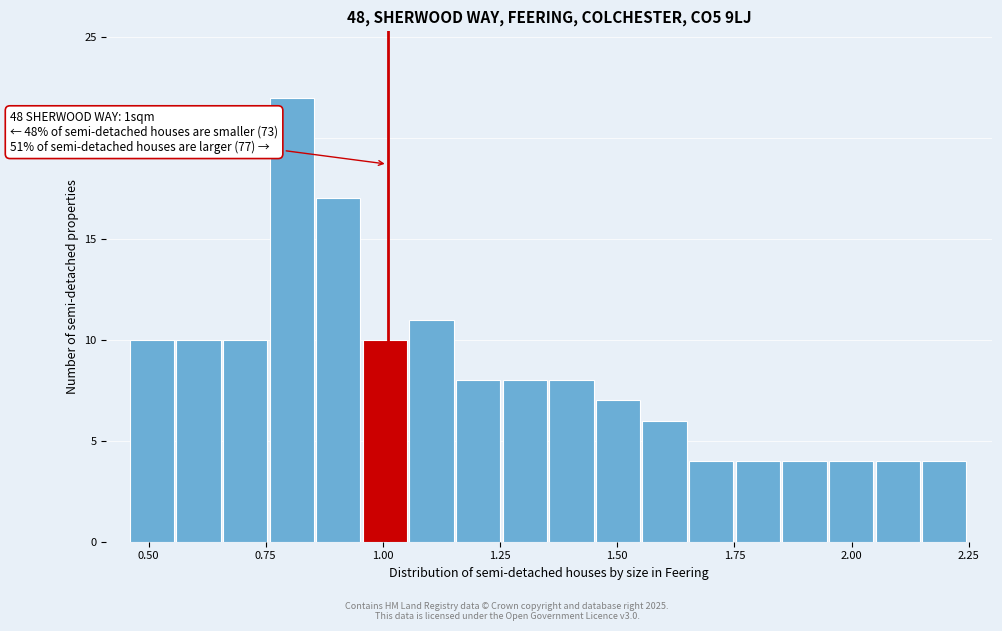

Read against the x-axis, roughly where is the centre of the tallest bar?

0.80